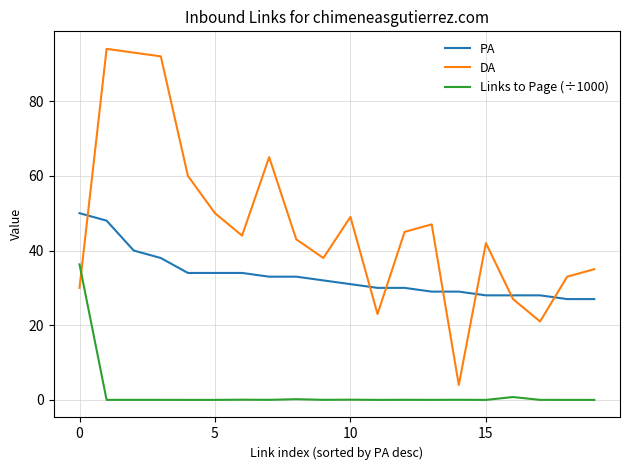

Rank the series by their maximum value, from lowest to highest.

Links to Page (÷1000), PA, DA